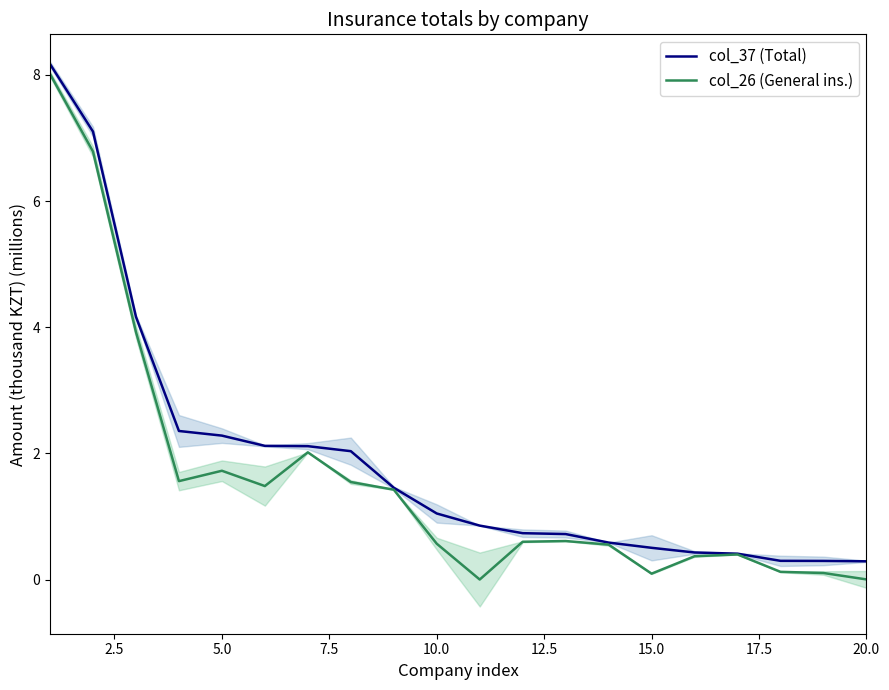

What are all the series names shown in the legend?

col_37 (Total), col_26 (General ins.)